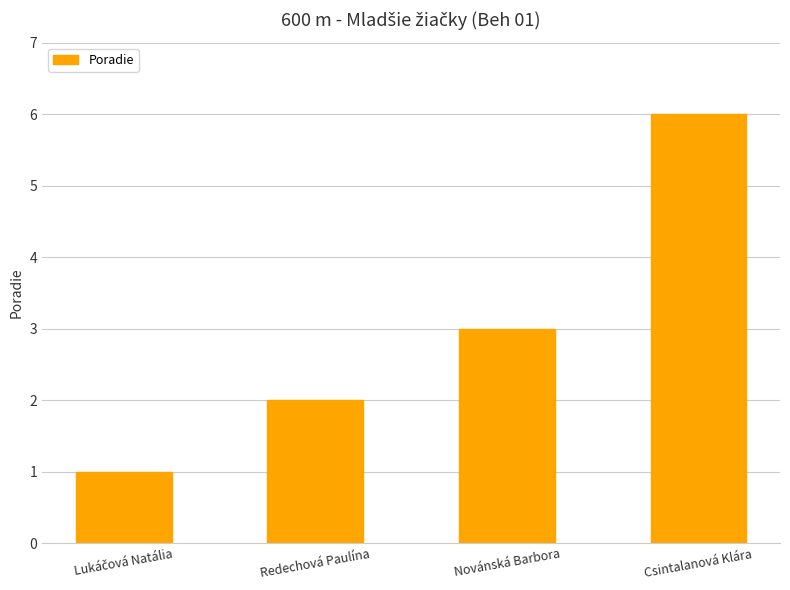

Are the bars grouped side by side (vs. stacked)?

No